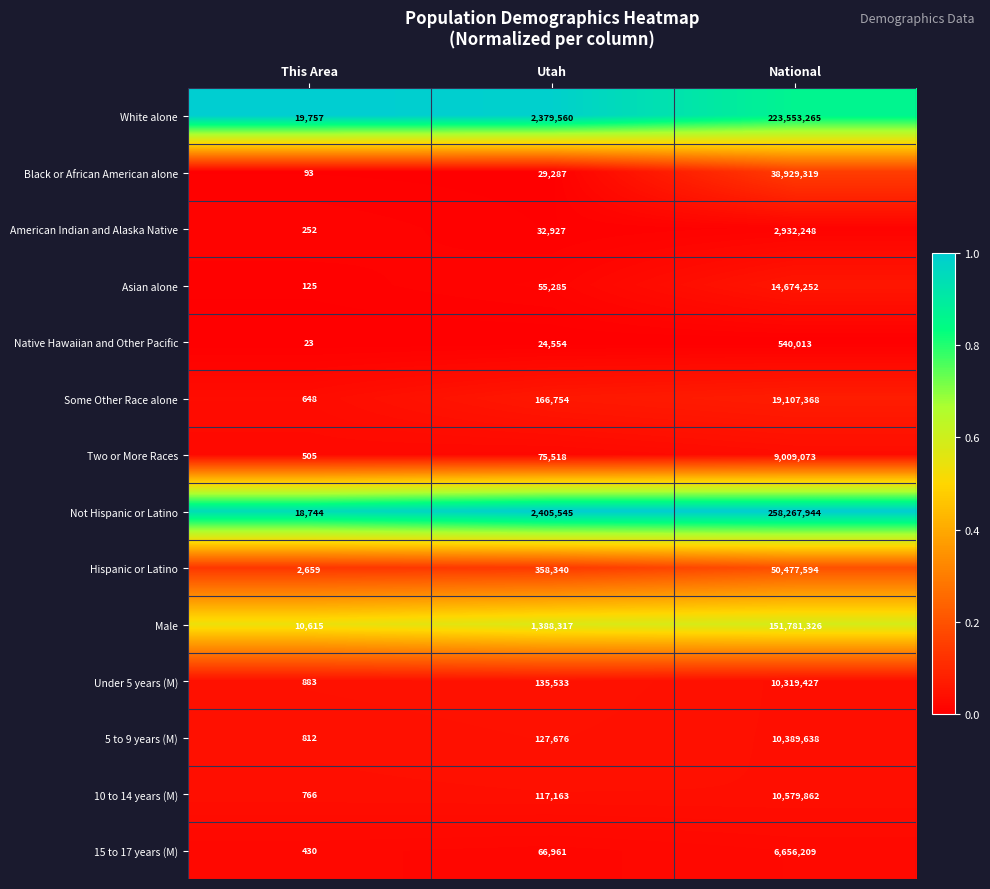

What is the sum of the Native Hawaiian and Other Pacific values at Utah and National?

564567